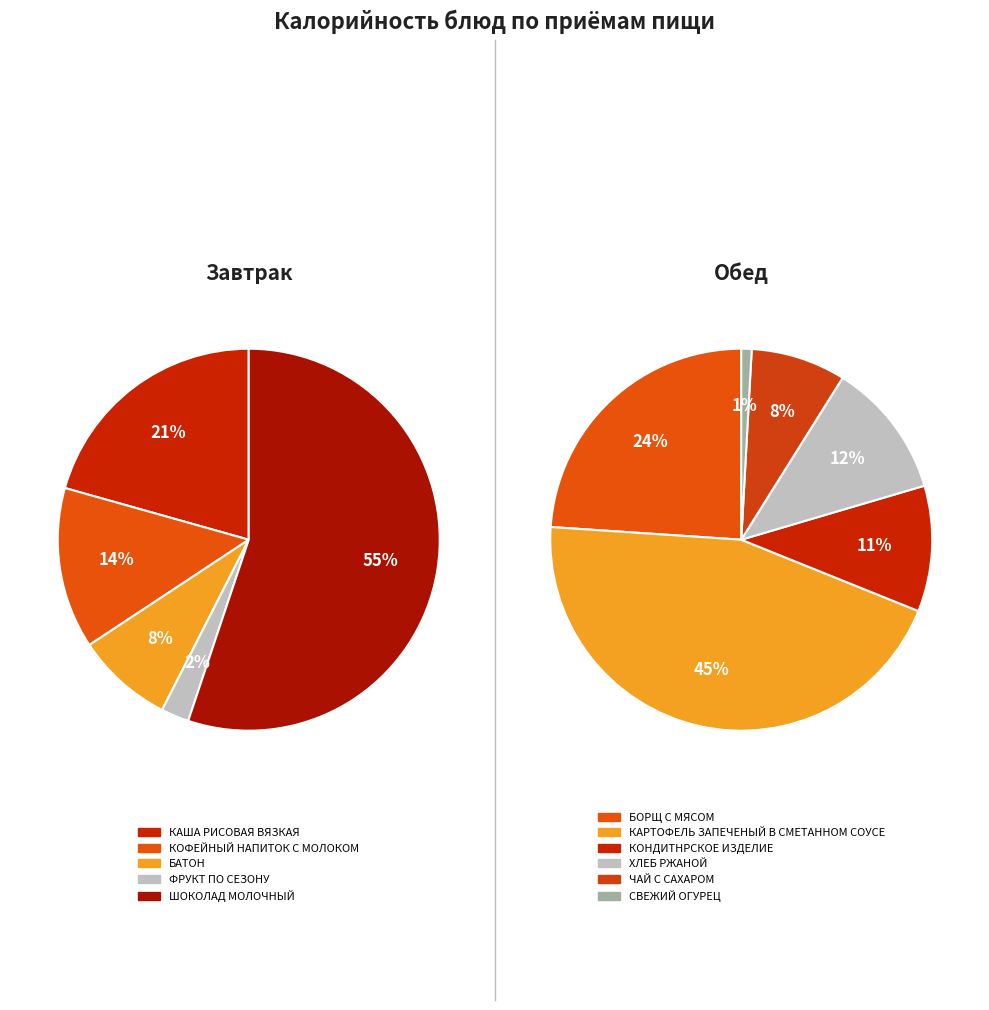

Count the number of slices in the pie.

11